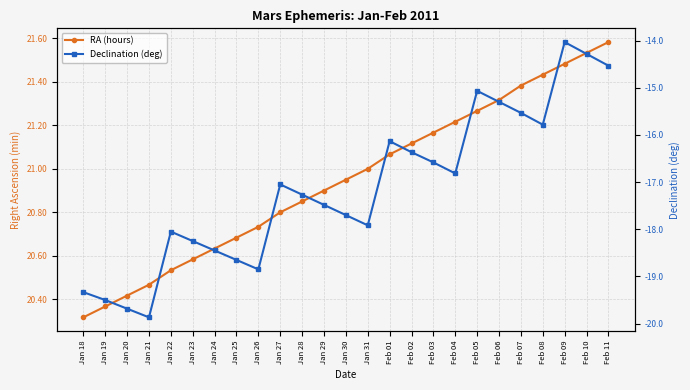

True or false: RA (hours) has more than 2 interior local peaks.

False